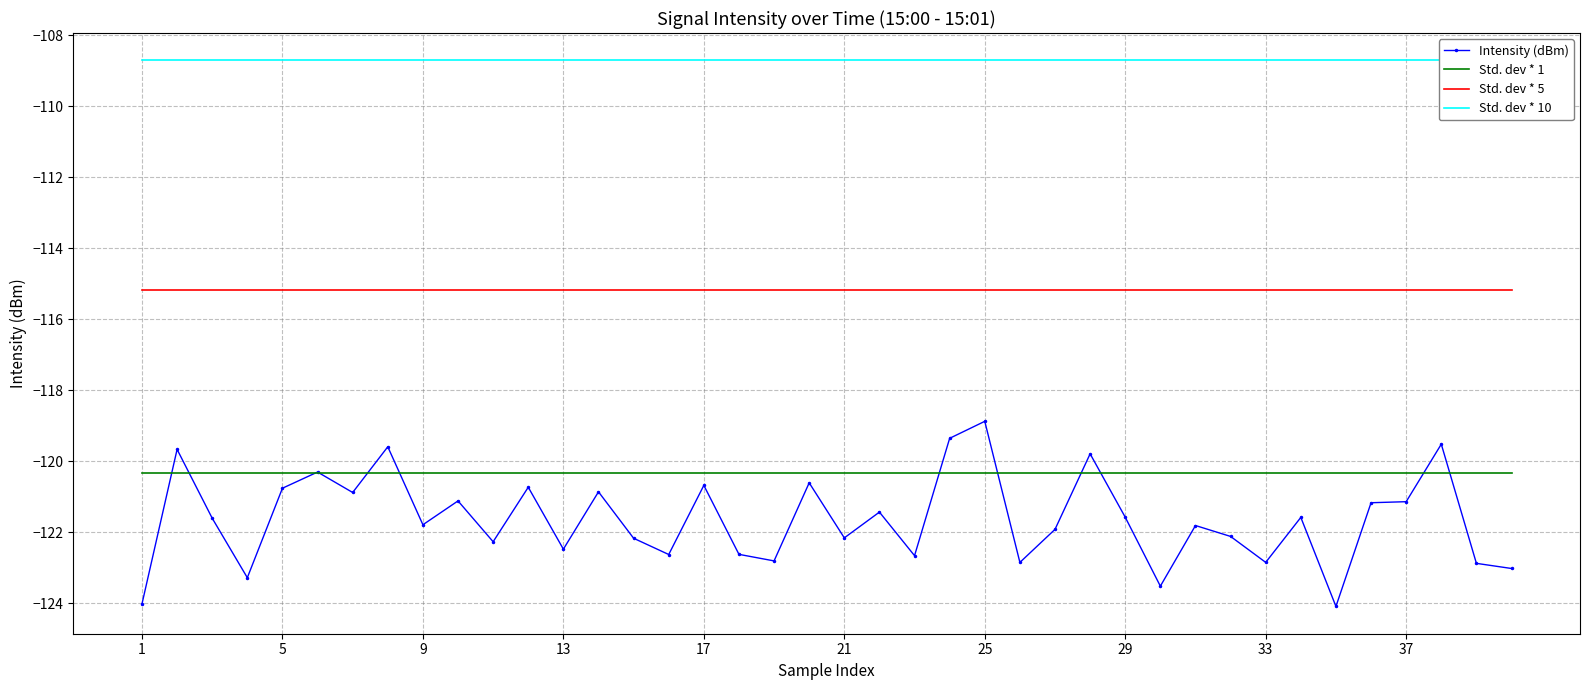

True or false: Intensity (dBm) has a value of -191.8 at 37.

False